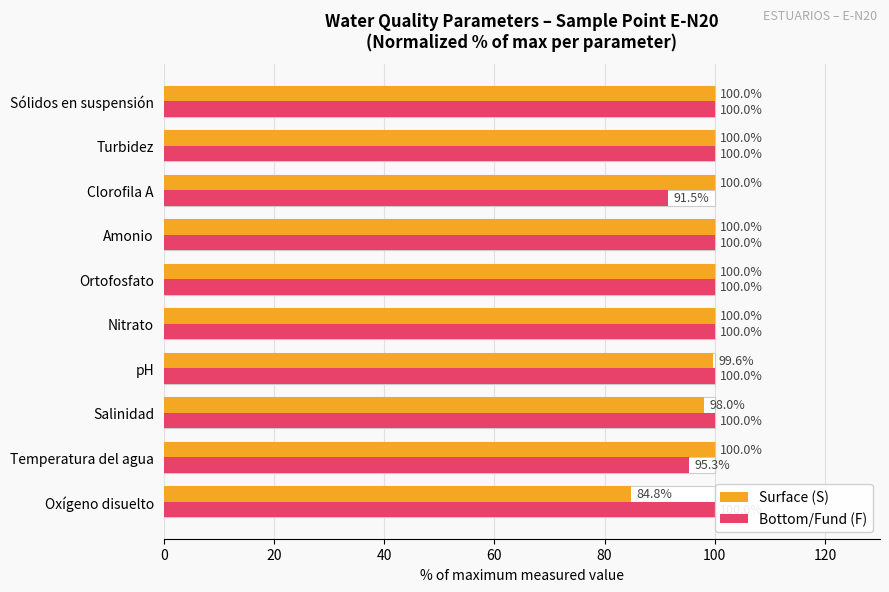

The Bottom/Fund (F) series shows 157.3 at Salinidad. True or false?

False